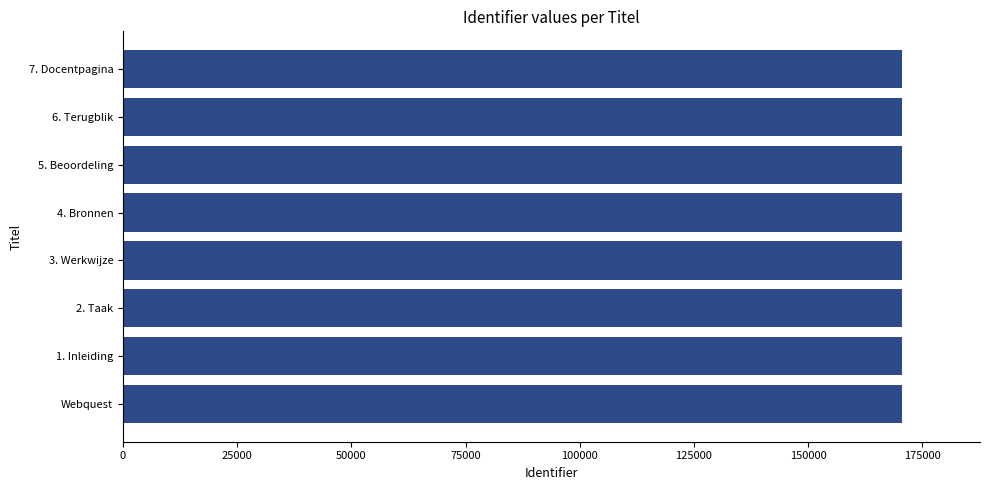

What is the ratio of the value at Webquest to the value at 3. Werkwijze?

1.0